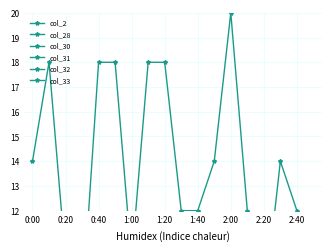

What is the spread (max minus min) of values at 1:00?

5.0